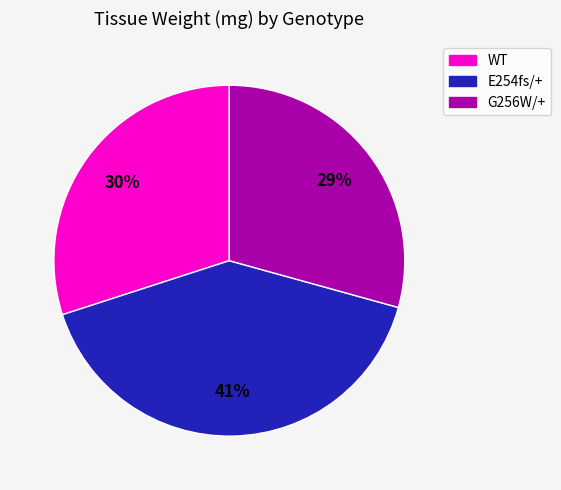

Does any single category account for the majority?

No